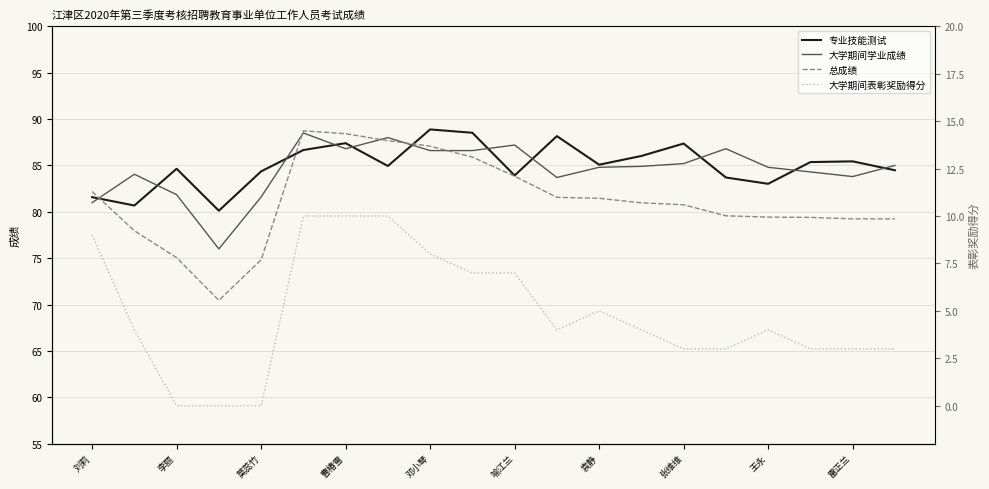

Rank the series at 11 from highest to lowest value.

专业技能测试, 大学期间学业成绩, 总成绩, 大学期间表彰奖励得分